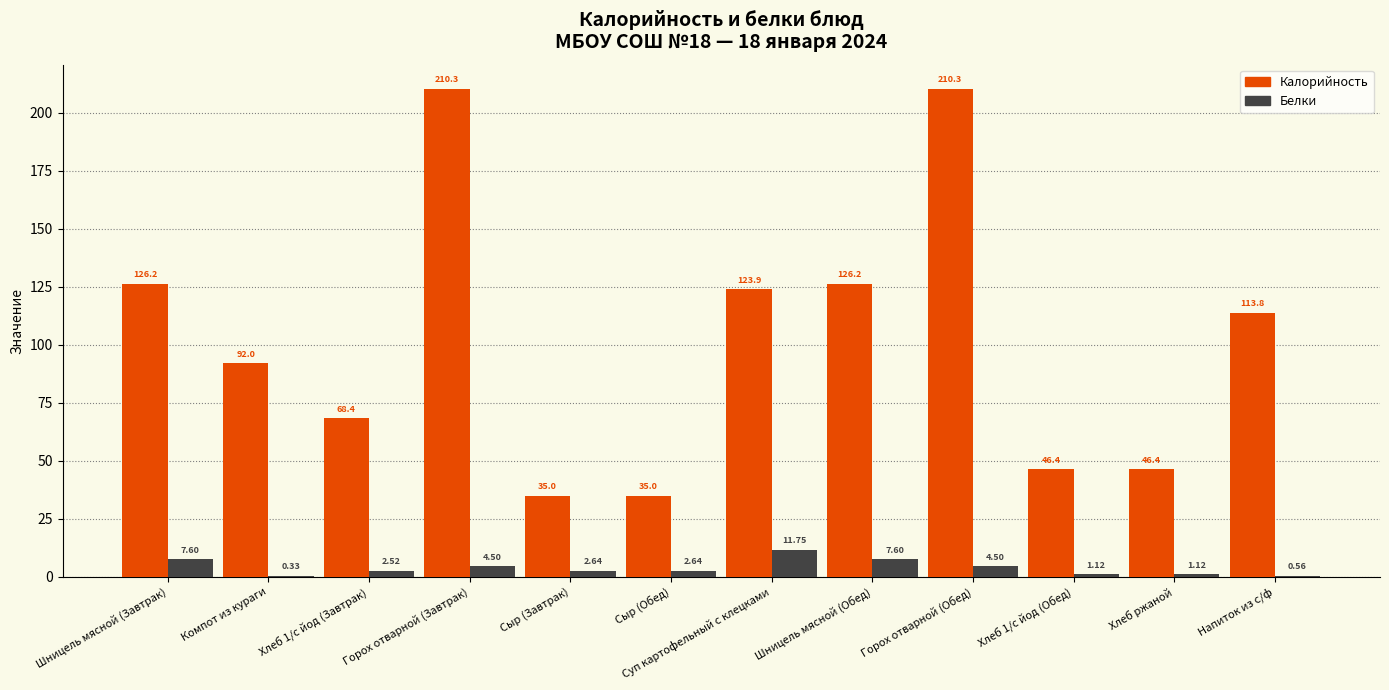

At which label does Белки reach its peak?

Суп картофельный с клецками